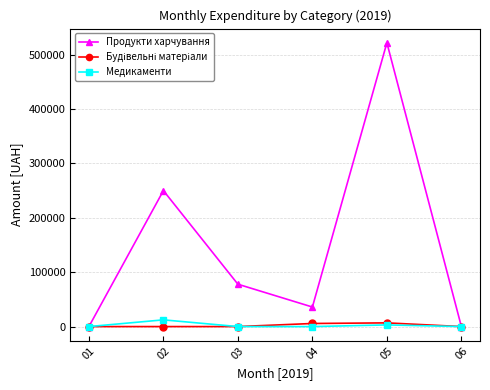

True or false: Медикаменти has more than 0 points higher than both neighbors.

True